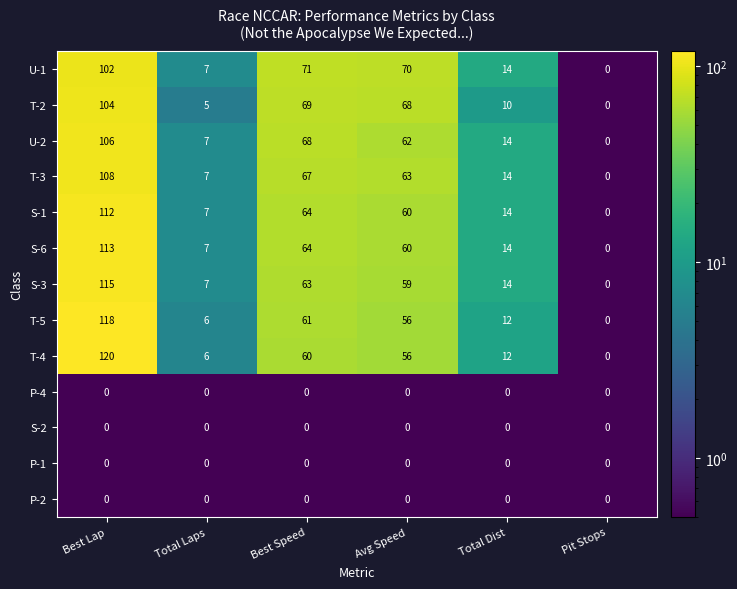

The value of U-1 at Best Lap is 102. True or false?

True